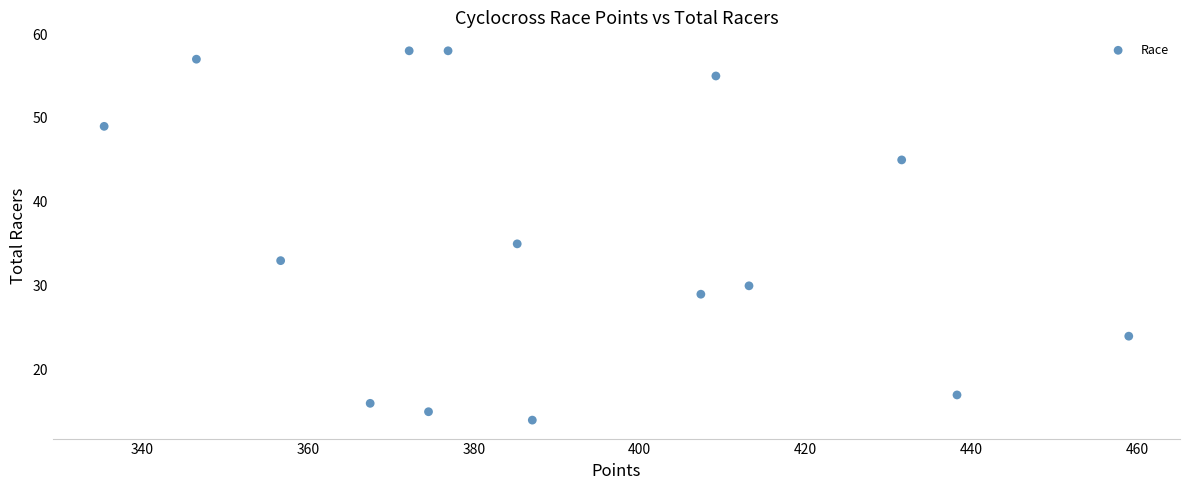

What is the range of Y values (max minus min)?

44